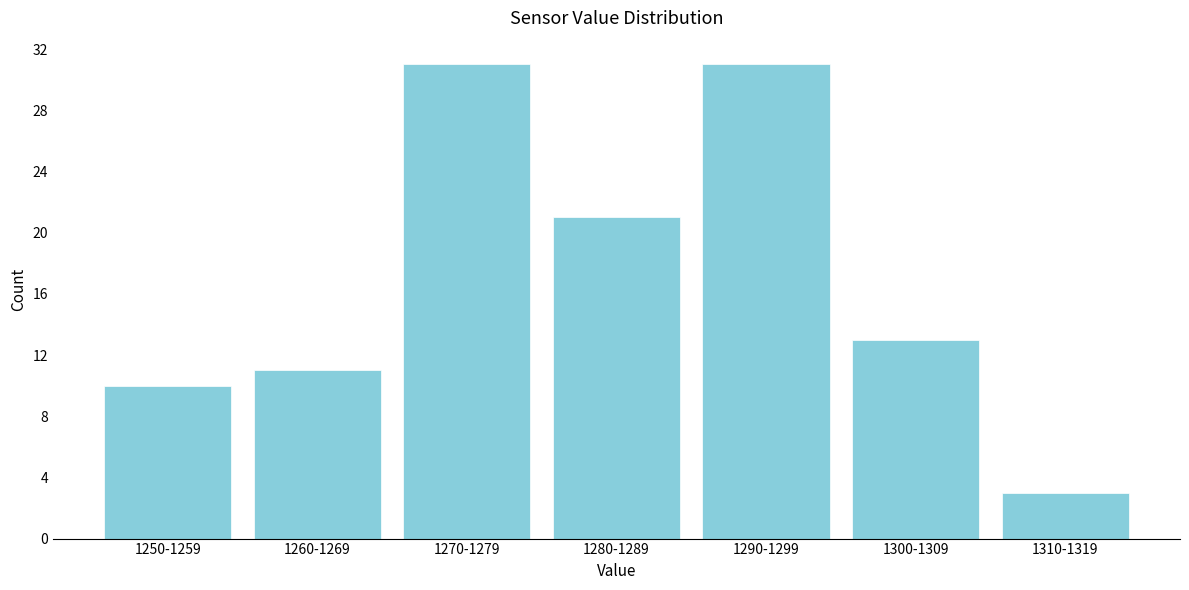

Reading left to right, what are all the values shown in this chart?

1250-1259=10	1260-1269=11	1270-1279=31	1280-1289=21	1290-1299=31	1300-1309=13	1310-1319=3